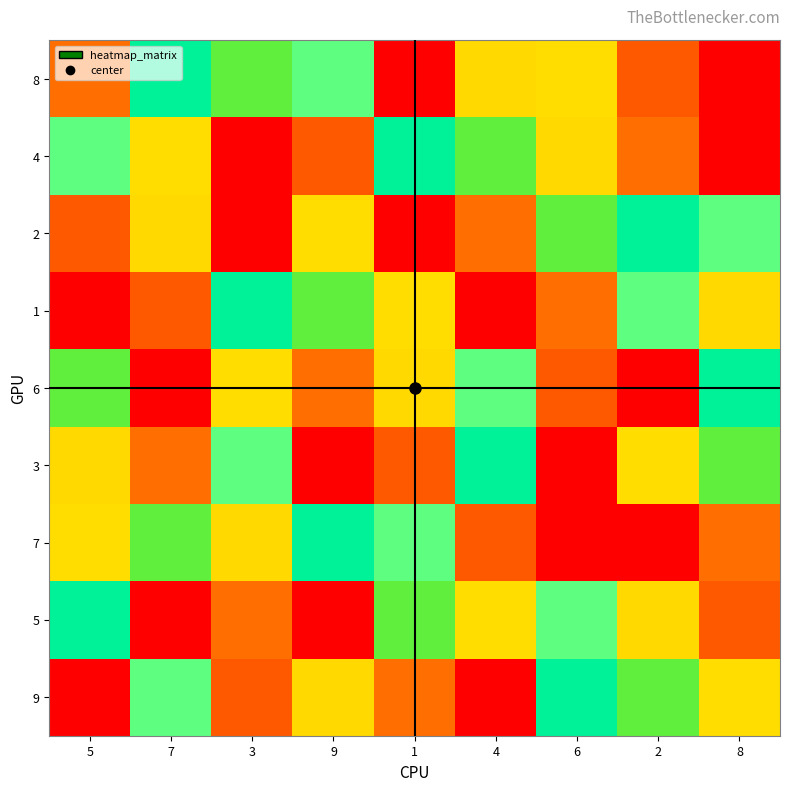

Which has a higher value, 2 or 9?

9